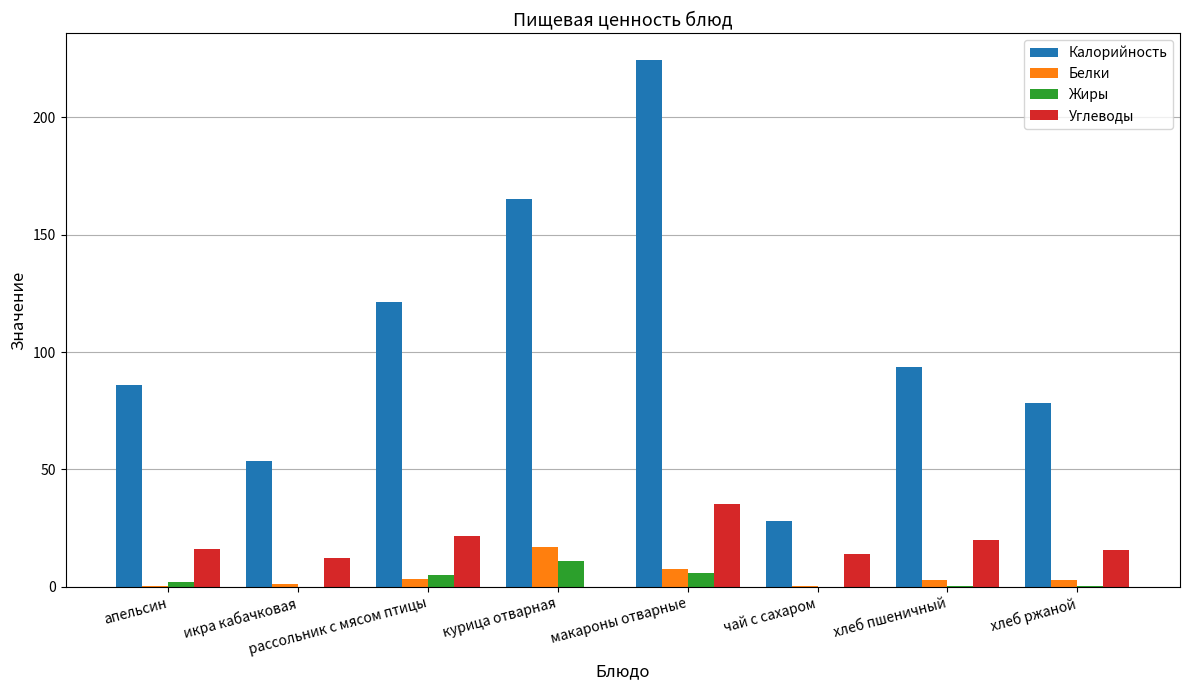

What are all the series names shown in the legend?

Калорийность, Белки, Жиры, Углеводы